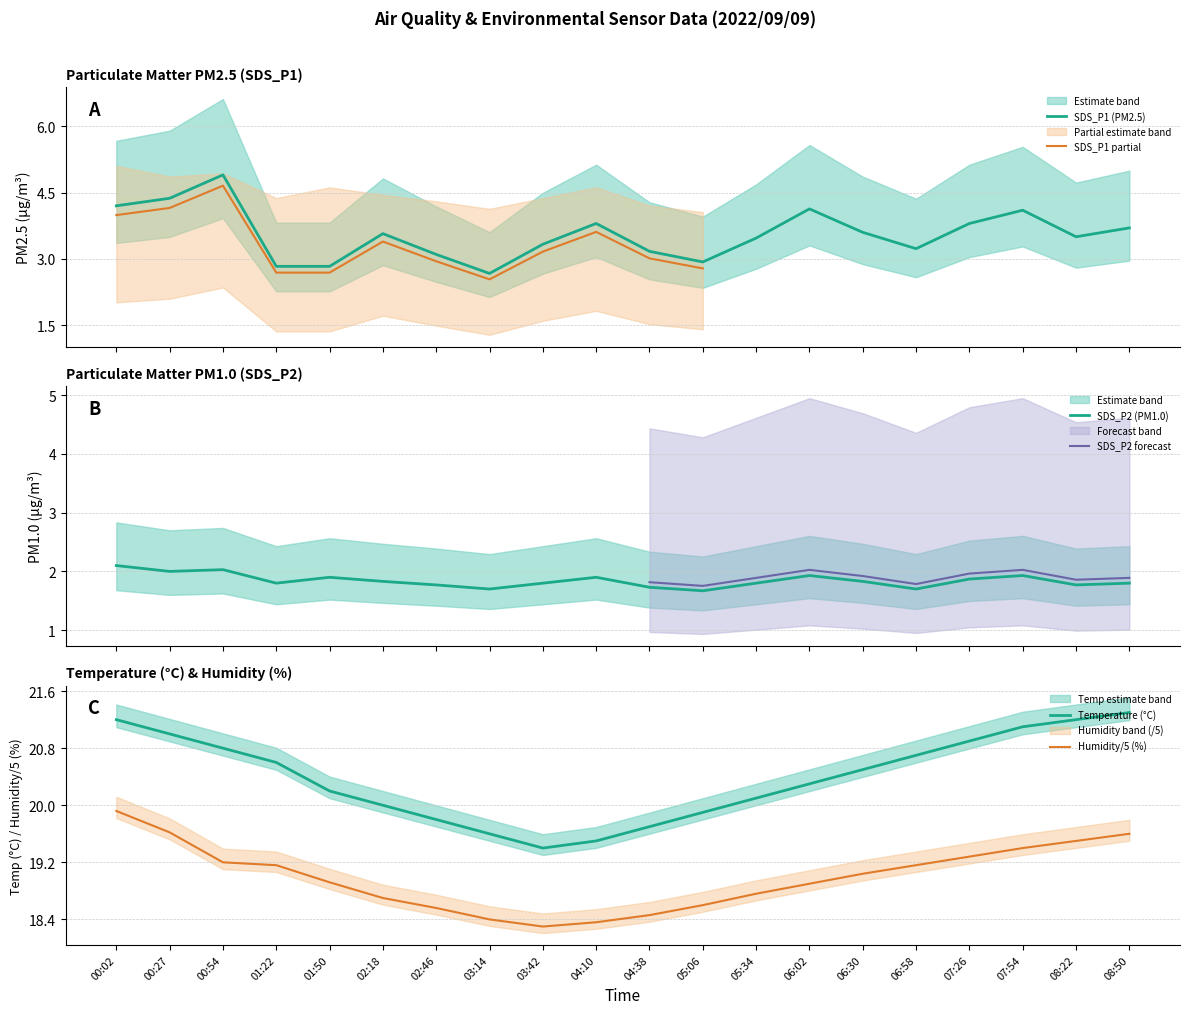

How many categories are shown in the chart?

20